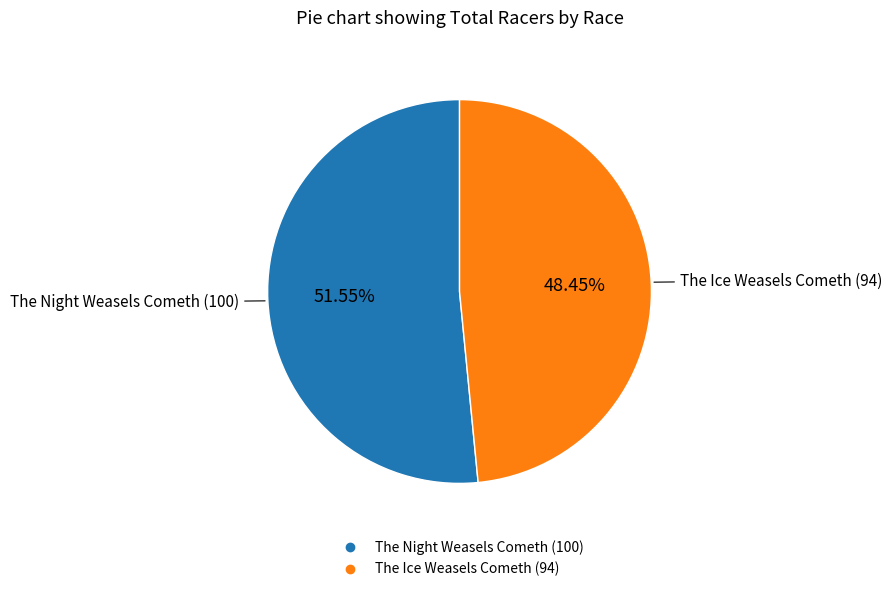

To the nearest percent, what is the difference between the largest and smallest slice percentages?

3%